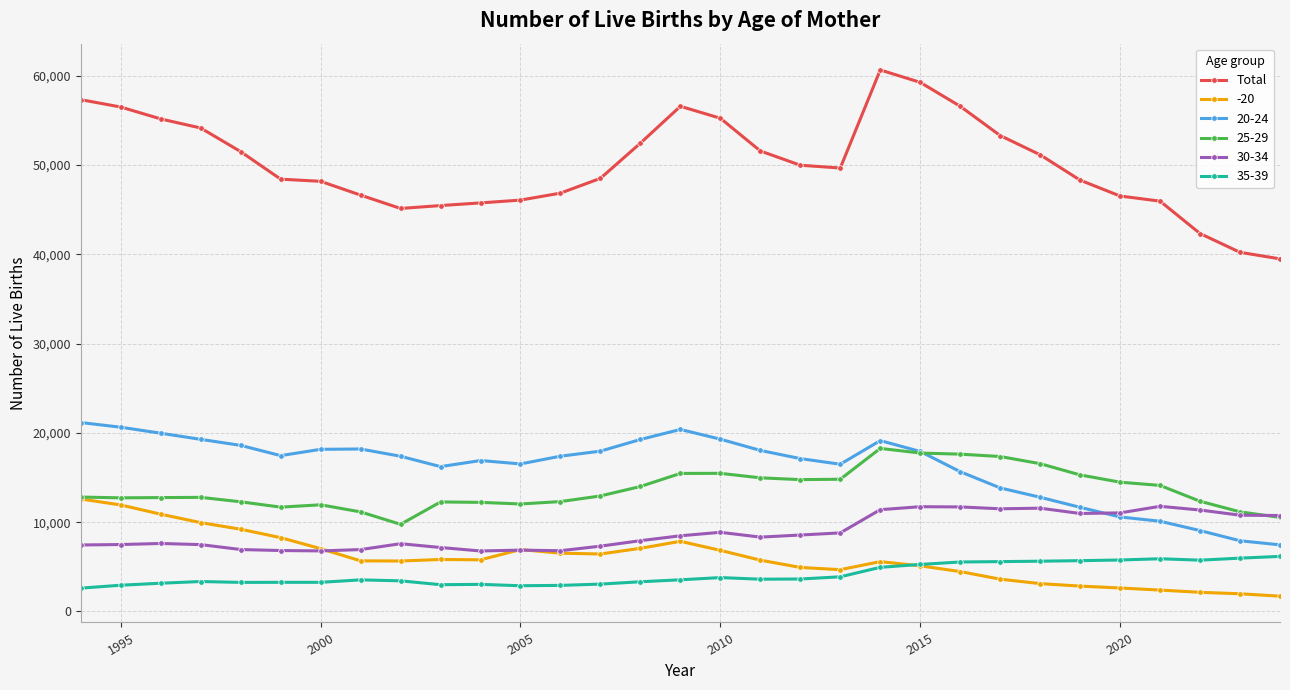

Which series has the widest spread of values?

Total